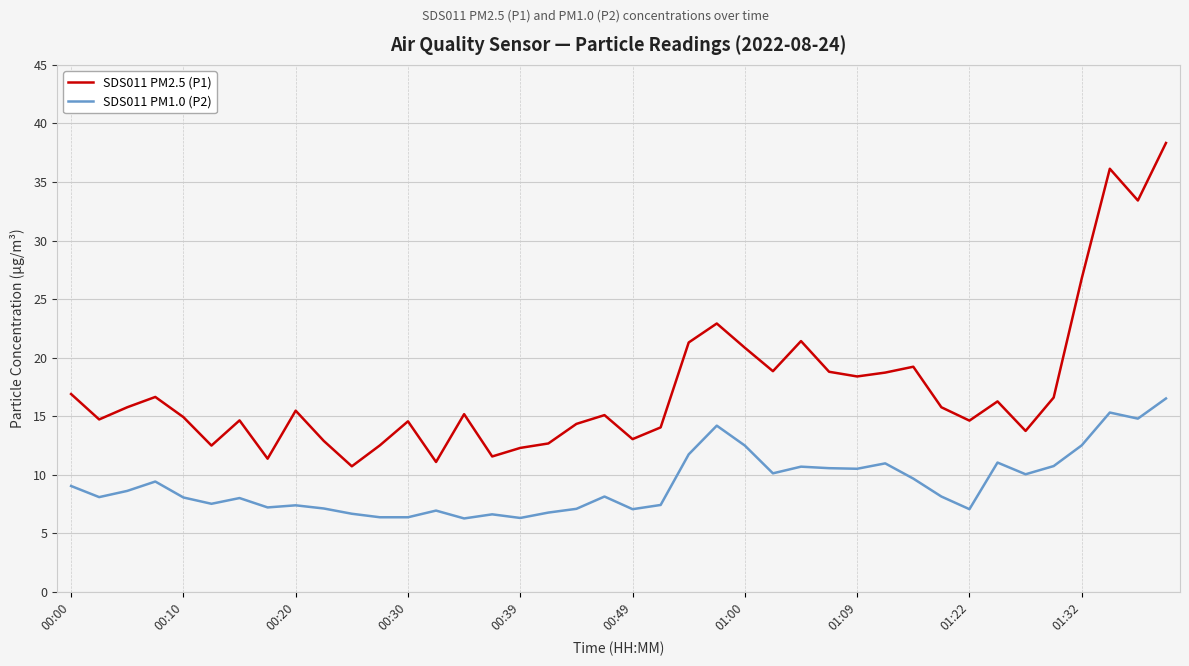

Which series has the largest range (max minus min)?

SDS011 PM2.5 (P1)